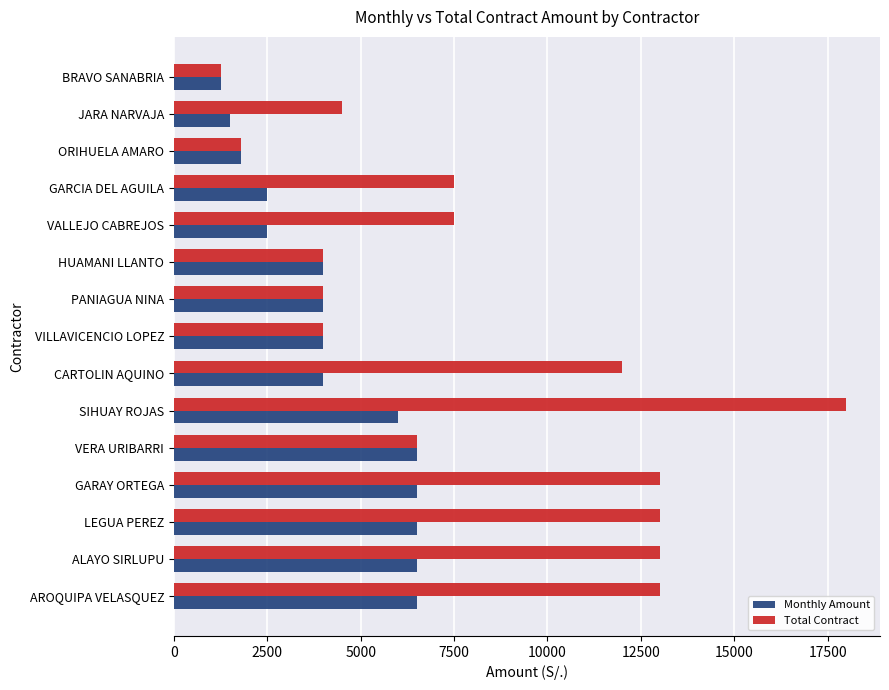

Which series has the largest total across all categories?

Total Contract